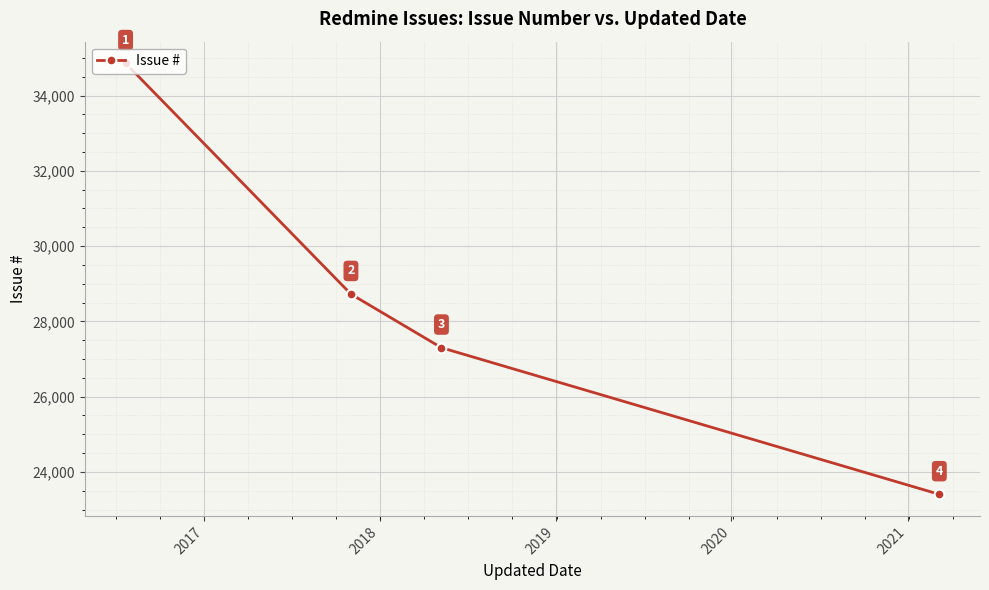

Reading left to right, extract all data points from this chart.

34858	28724	27300	23404